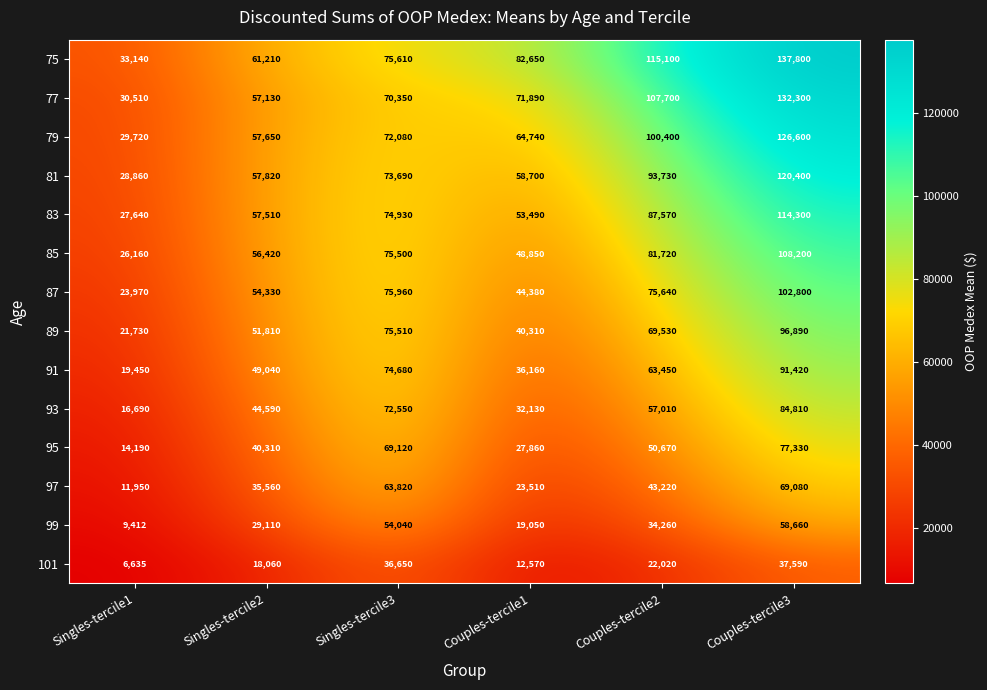

What is the highest value of the 81 series?

120400